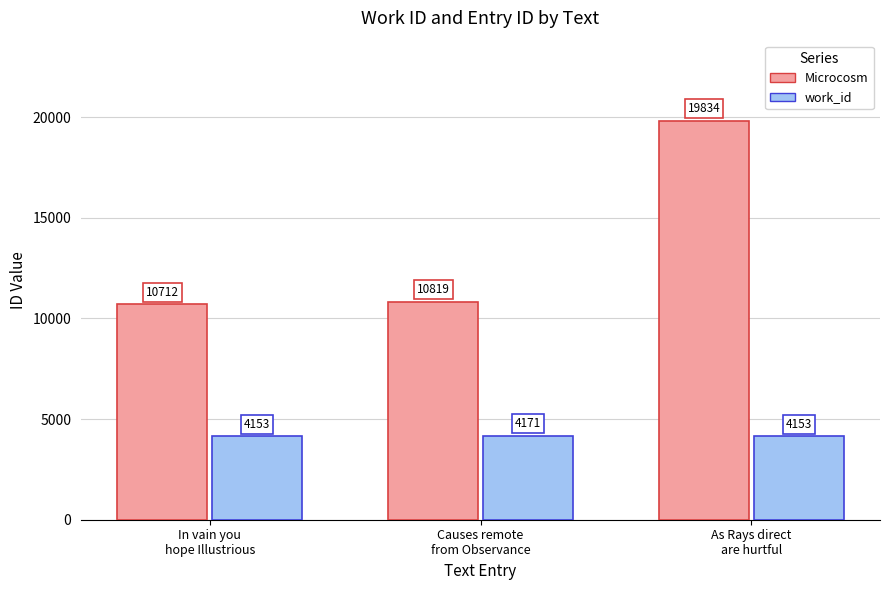

Reading right to left, what are all the values shown in this chart?

Microcosm: As Rays direct
are hurtful=19834	Causes remote
from Observance=10819	In vain you
hope Illustrious=10712
work_id: As Rays direct
are hurtful=4153	Causes remote
from Observance=4171	In vain you
hope Illustrious=4153